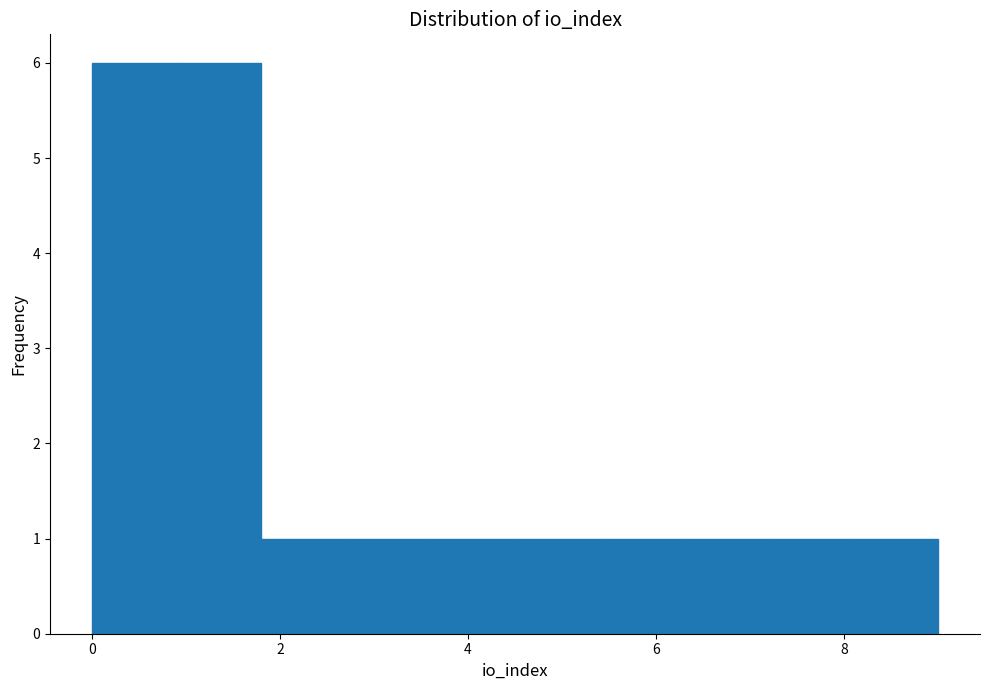

How tall is the bar that spans 8.1 to 9.0 on the x-axis? Neither the bar edges nor the heights are printed on the chart, so give them approximately, as read against the axes.

1